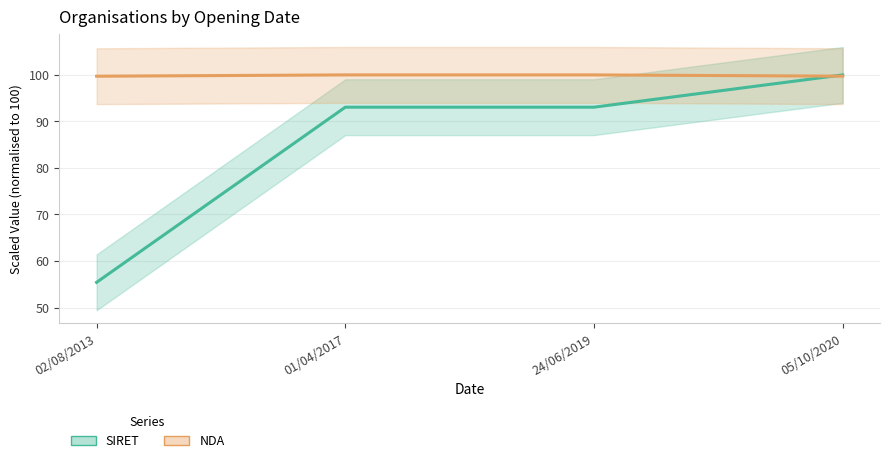

Rank the series at 01/04/2017 from highest to lowest value.

NDA, SIRET